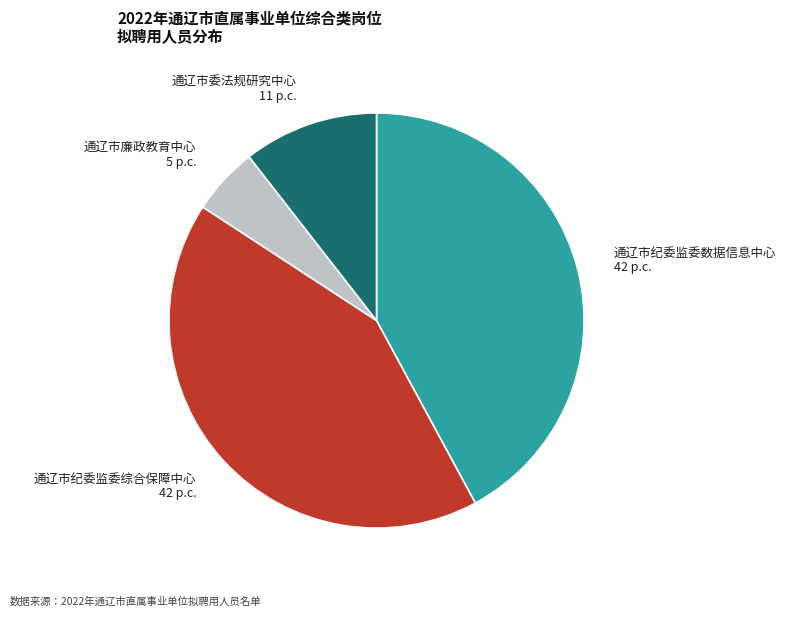

Does 通辽市委法规研究中心 account for over 50% of the chart?

No